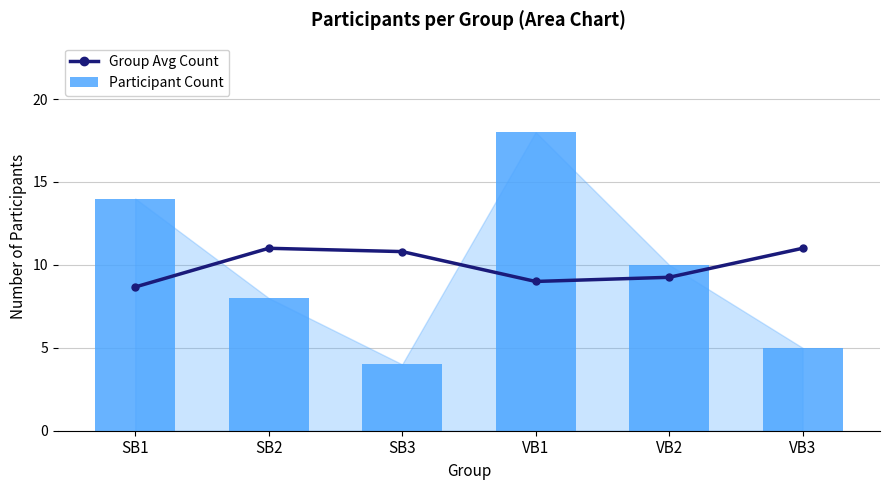

What is the value of the Participant Count bar at the 2nd from the left?

8.0